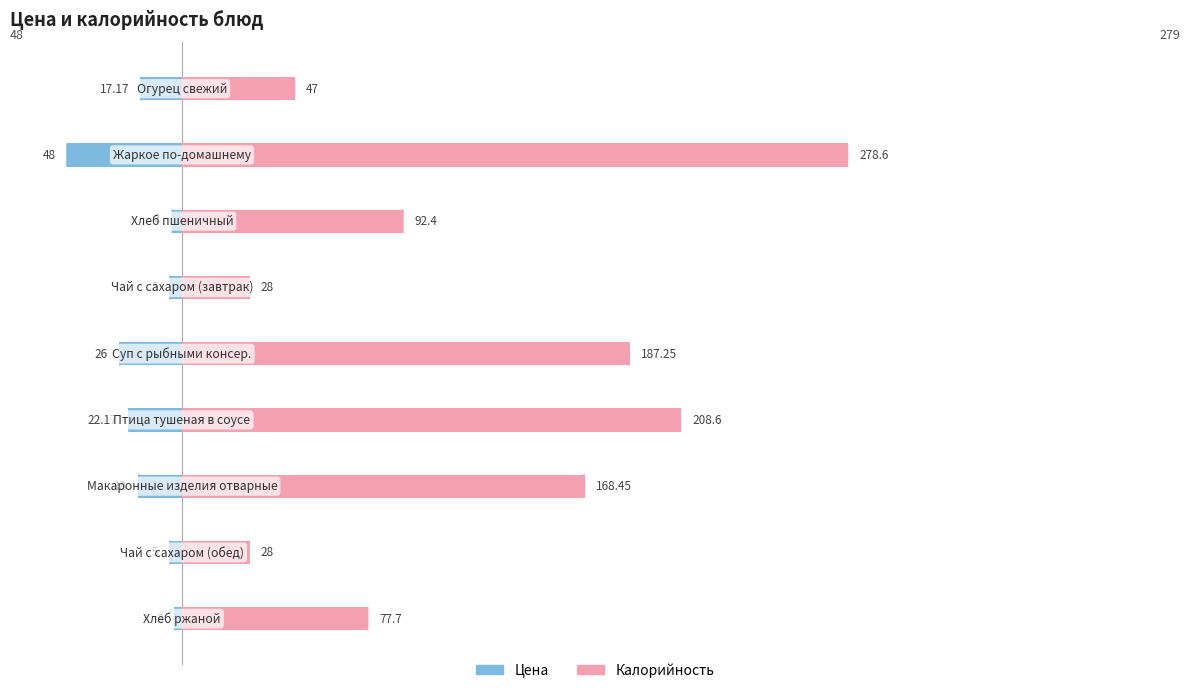

Which series has the largest total across all categories?

Калорийность